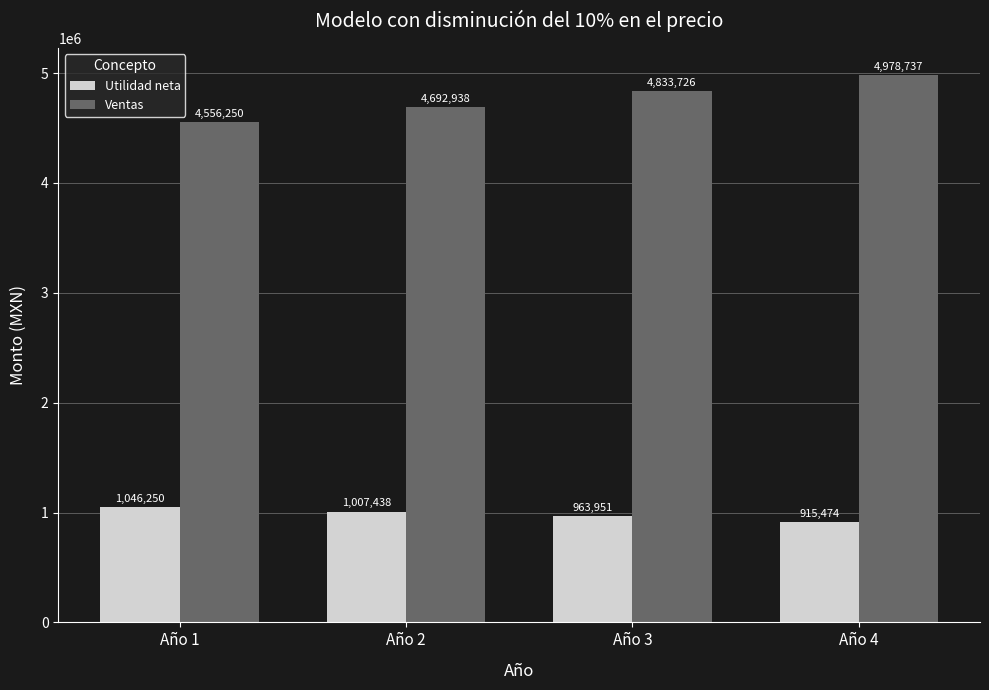

Which category has the highest value across all series?

Año 4